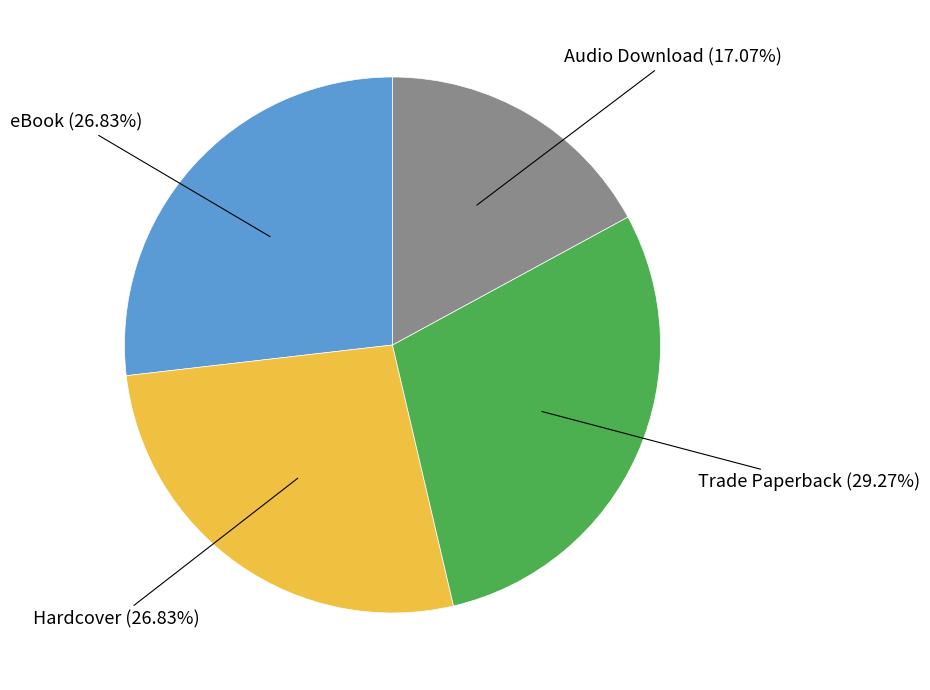

Is it true that Audio Download is 31% of the pie?

False